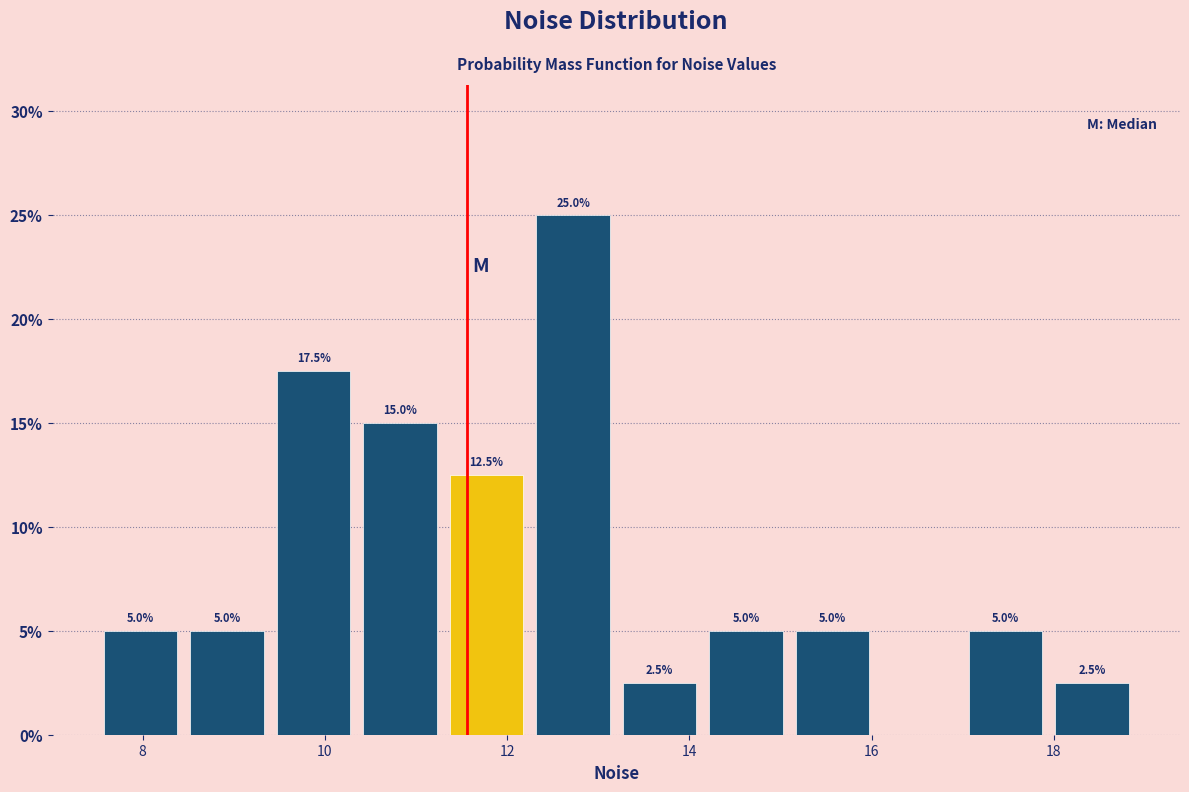

Which range on the x-axis has the tallest bar?

12.2 to 13.2